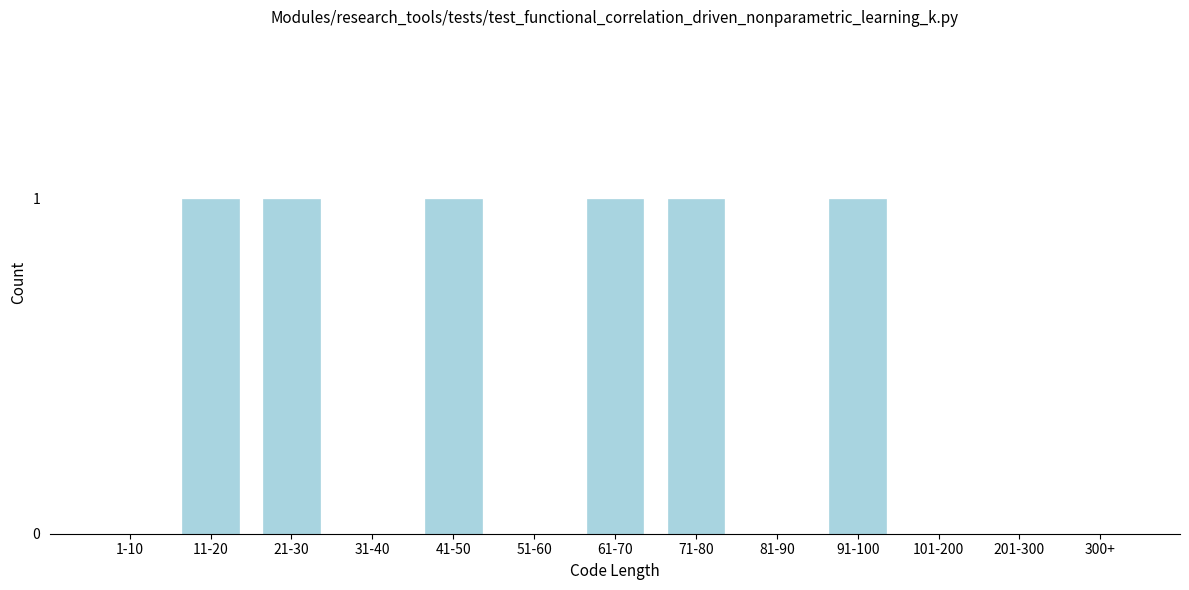

Reading left to right, what are all the values shown in this chart?

1-10=0	11-20=1	21-30=1	31-40=0	41-50=1	51-60=0	61-70=1	71-80=1	81-90=0	91-100=1	101-200=0	201-300=0	300+=0